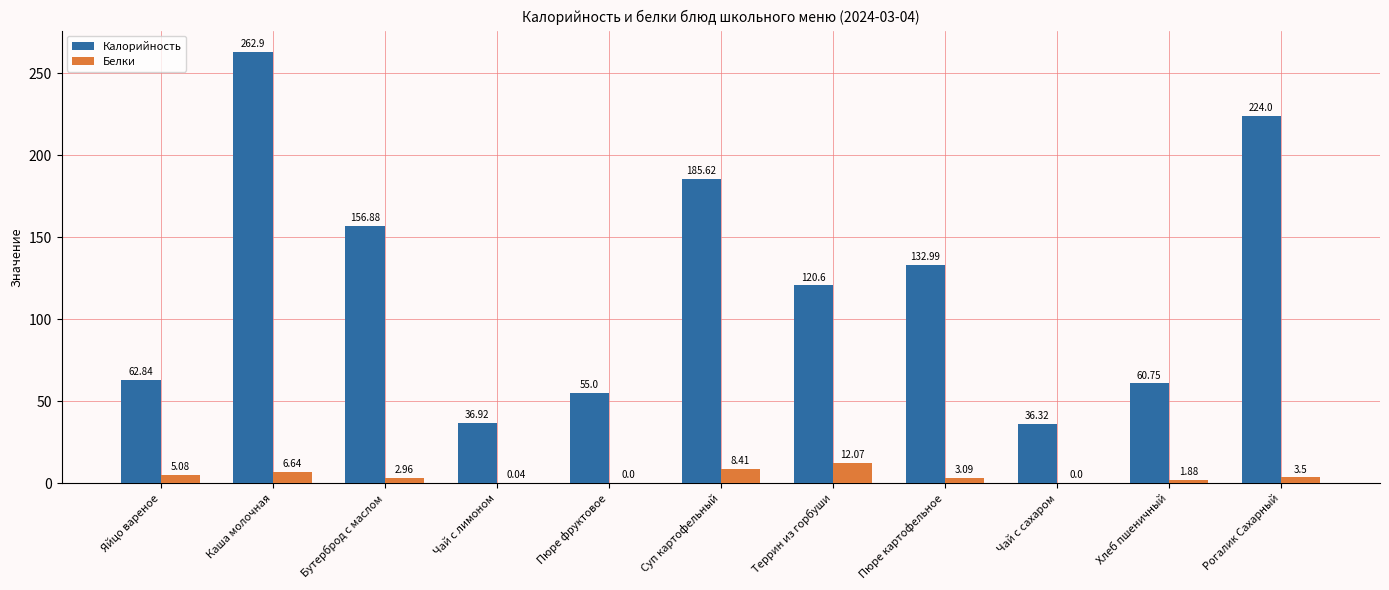

What is the sum of the Белки values at Рогалик Сахарный and Террин из горбуши?

15.6